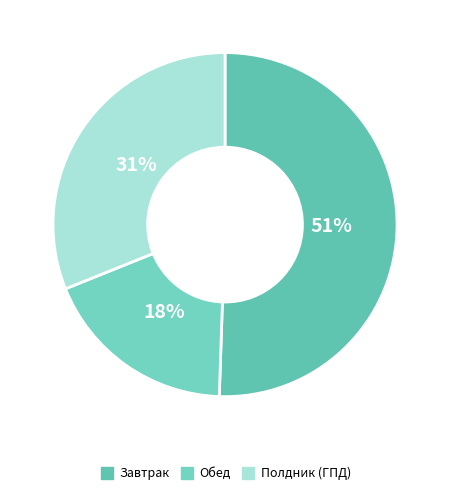

Does Обед account for over 50% of the chart?

No